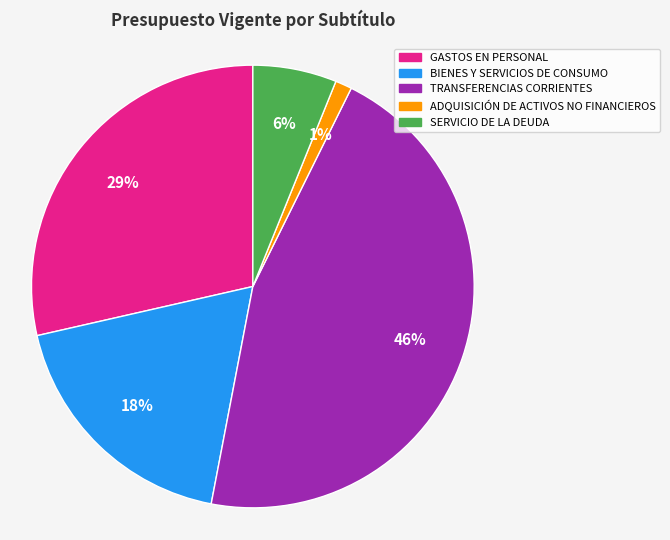

To the nearest percent, what is the average slice percentage?

20%